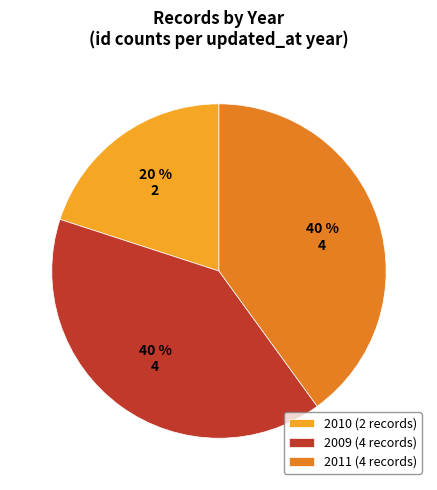

Does any single category account for the majority?

No